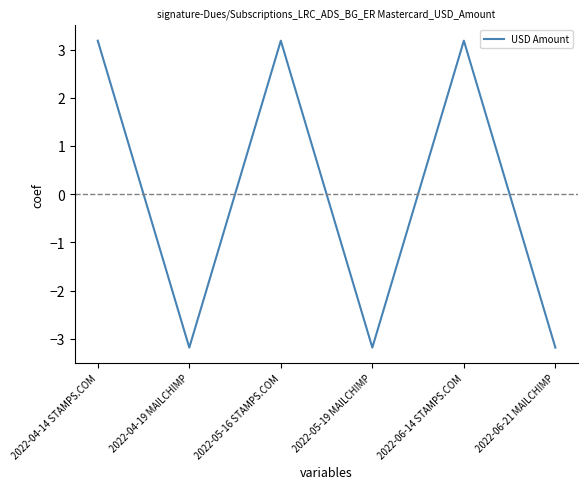

How many values are below zero?

3